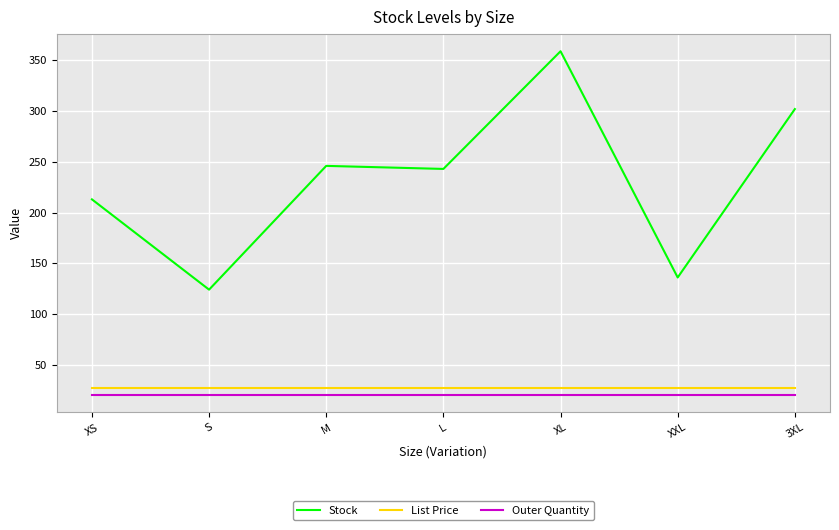

Rank the series by their maximum value, from lowest to highest.

Outer Quantity, List Price, Stock